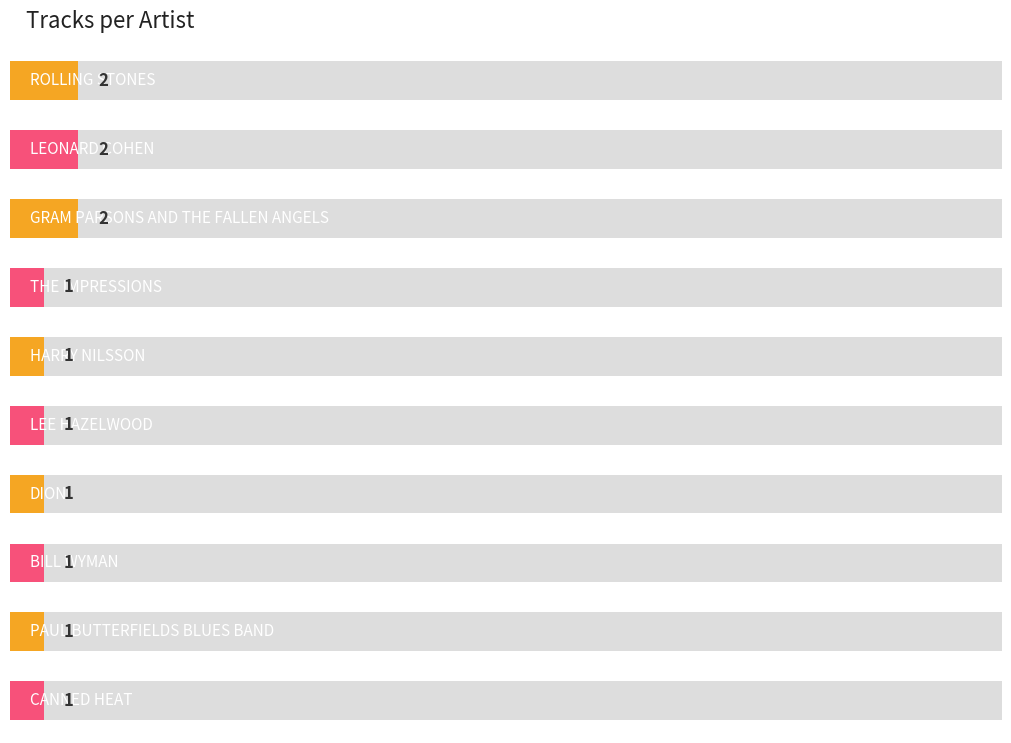

Reading right to left, transcribe all the data shown in this chart.

CANNED HEAT=1	PAUL BUTTERFIELDS BLUES BAND=1	BILL WYMAN=1	DION=1	LEE HAZELWOOD=1	HARRY NILSSON=1	THE IMPRESSIONS=1	GRAM PARSONS AND THE FALLEN ANGELS=2	LEONARD COHEN=2	ROLLING STONES=2